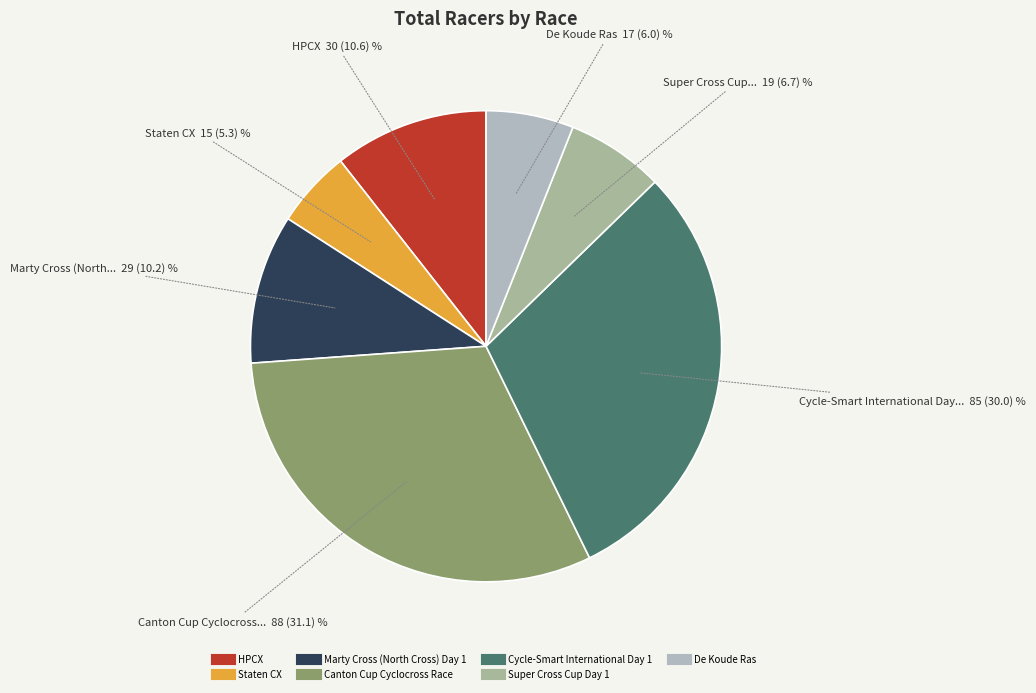

Is the sum of Canton Cup Cyclocross Race and De Koude Ras greater than half?

No